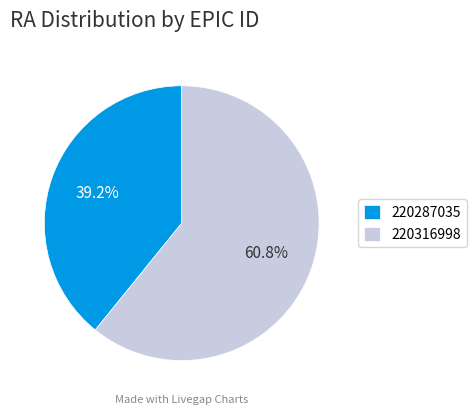

Is there a majority slice in this chart?

Yes